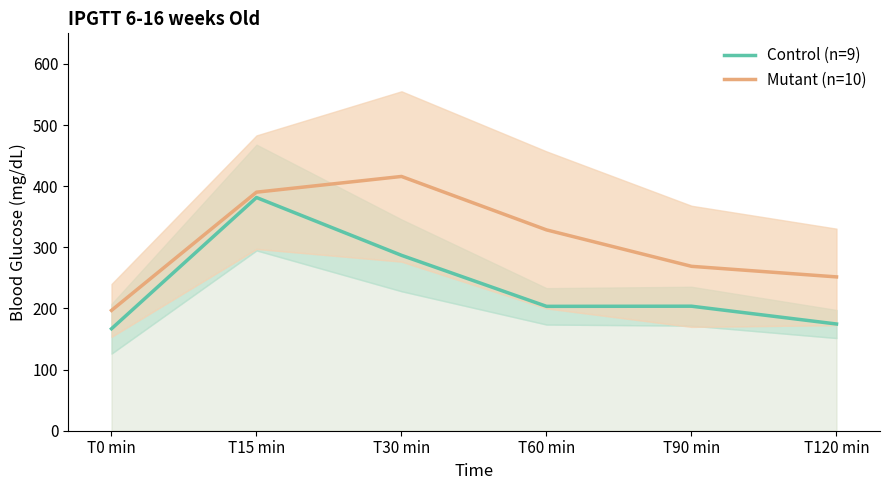

Reading left to right, transcribe all the data shown in this chart.

Control (n=9): 166.8	381.4	286.9	203.4	203.7	174.6
Mutant (n=10): 196.8	390.2	415.9	328.5	268.9	251.6